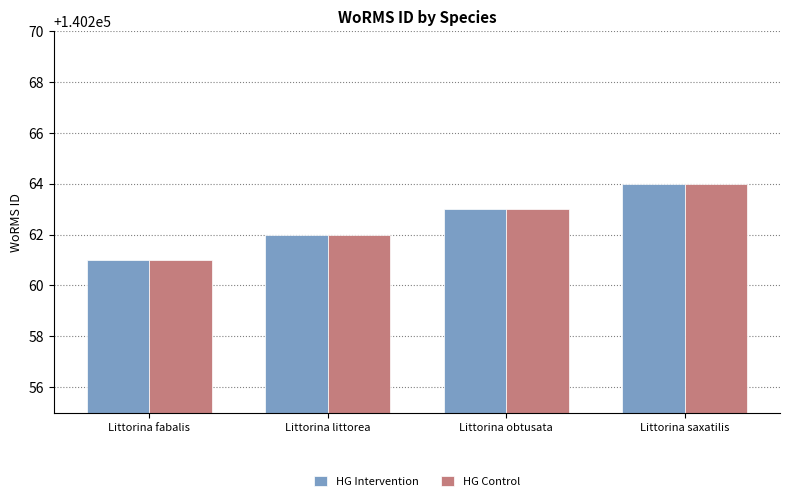

The value of HG Intervention at Littorina fabalis is 140261. True or false?

True